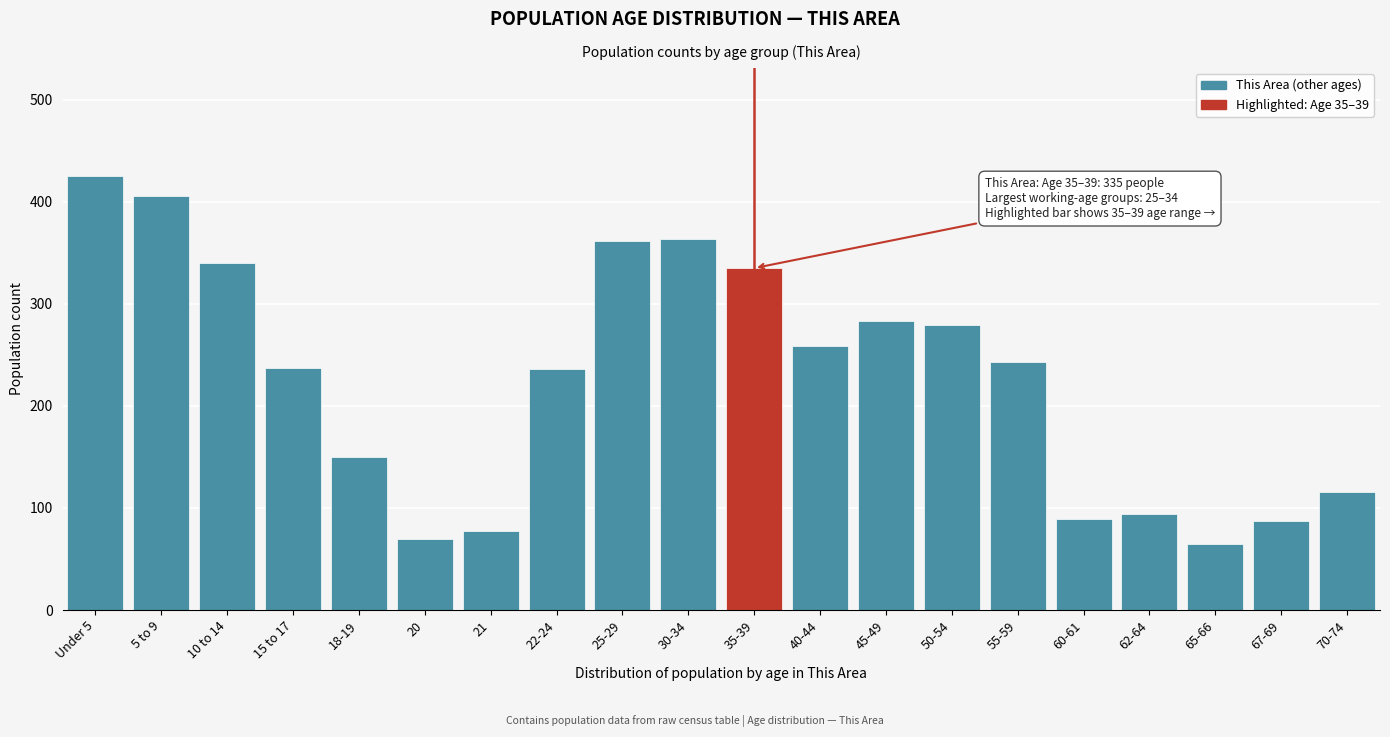

Which category has the highest value across all series?

Under 5